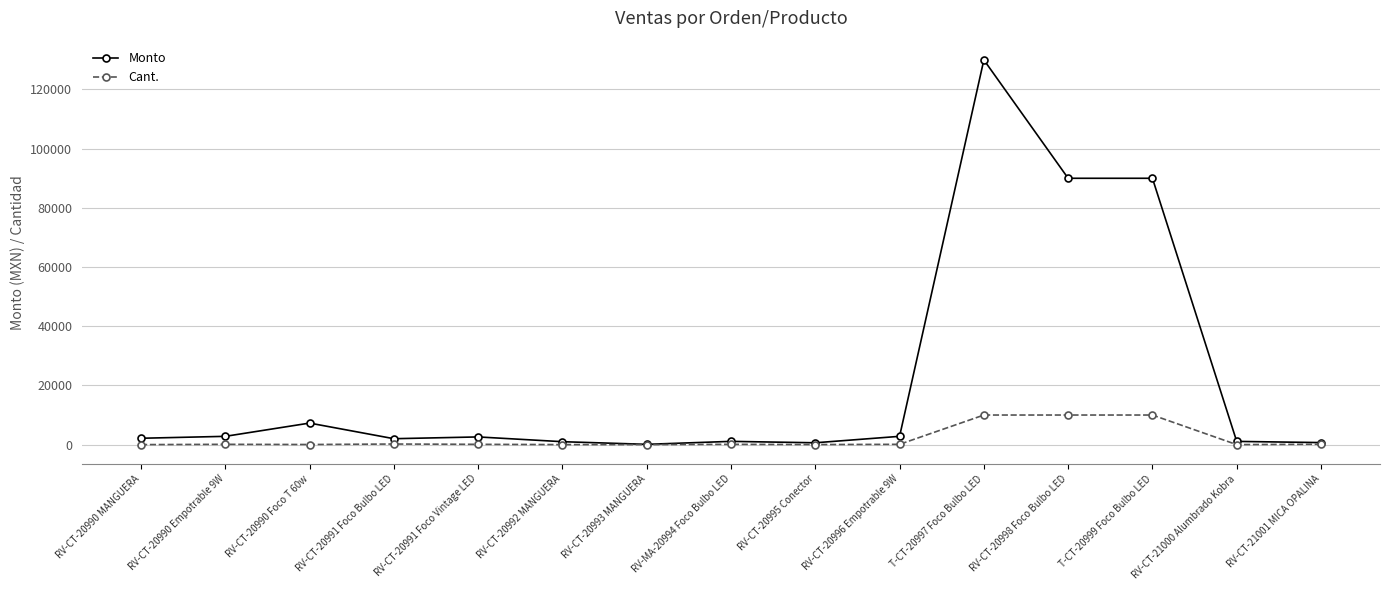

What is the difference between the maximum and minimum values in the Monto series?

129901